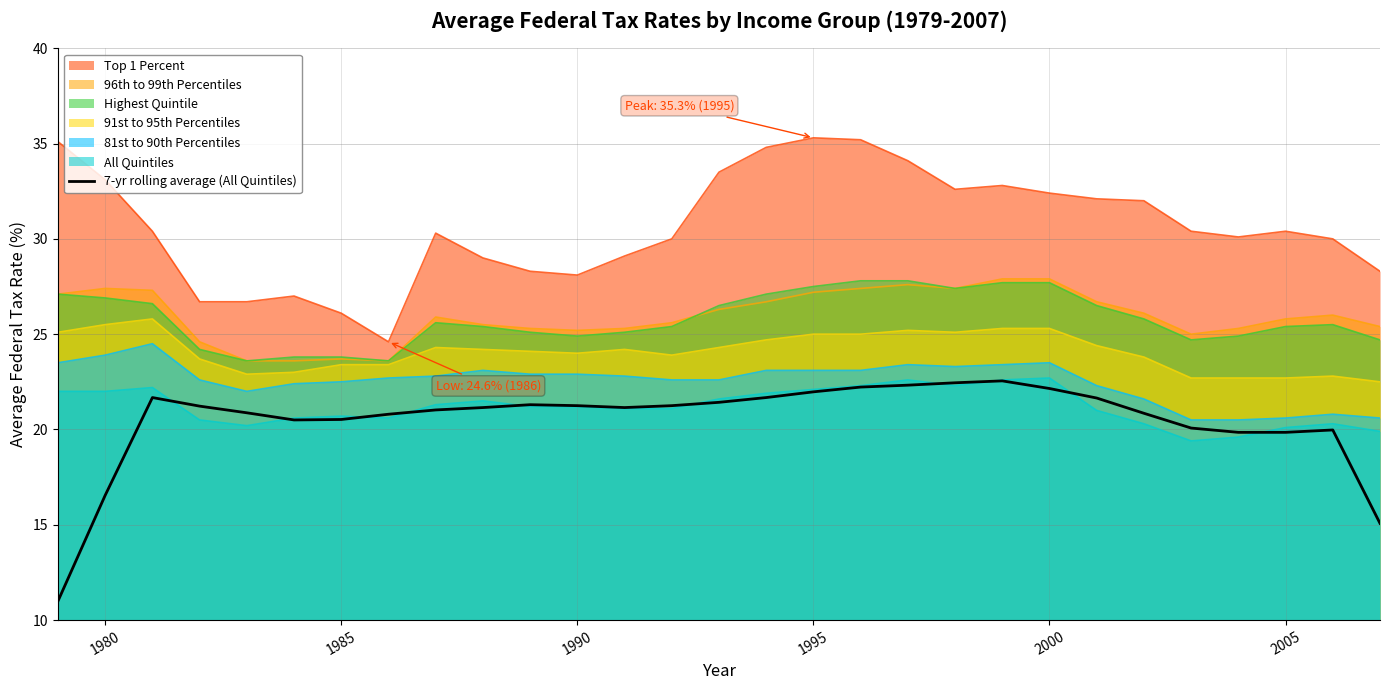

The All Quintiles series shows 33.7 at 1995. True or false?

False